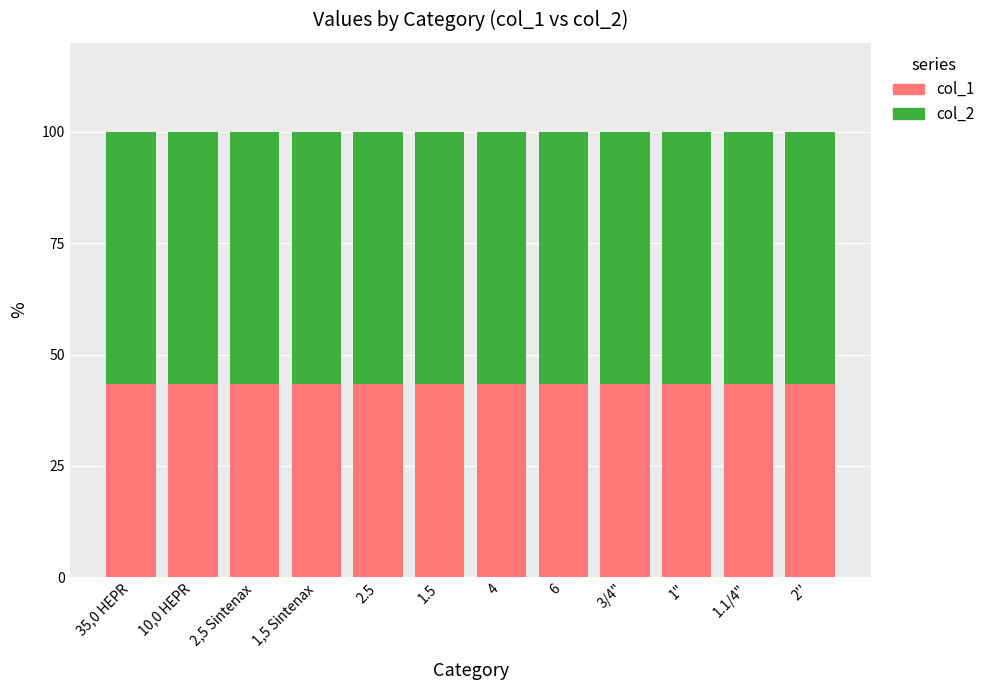

True or false: col_1 has a value of 69.4 at 3/4".

False